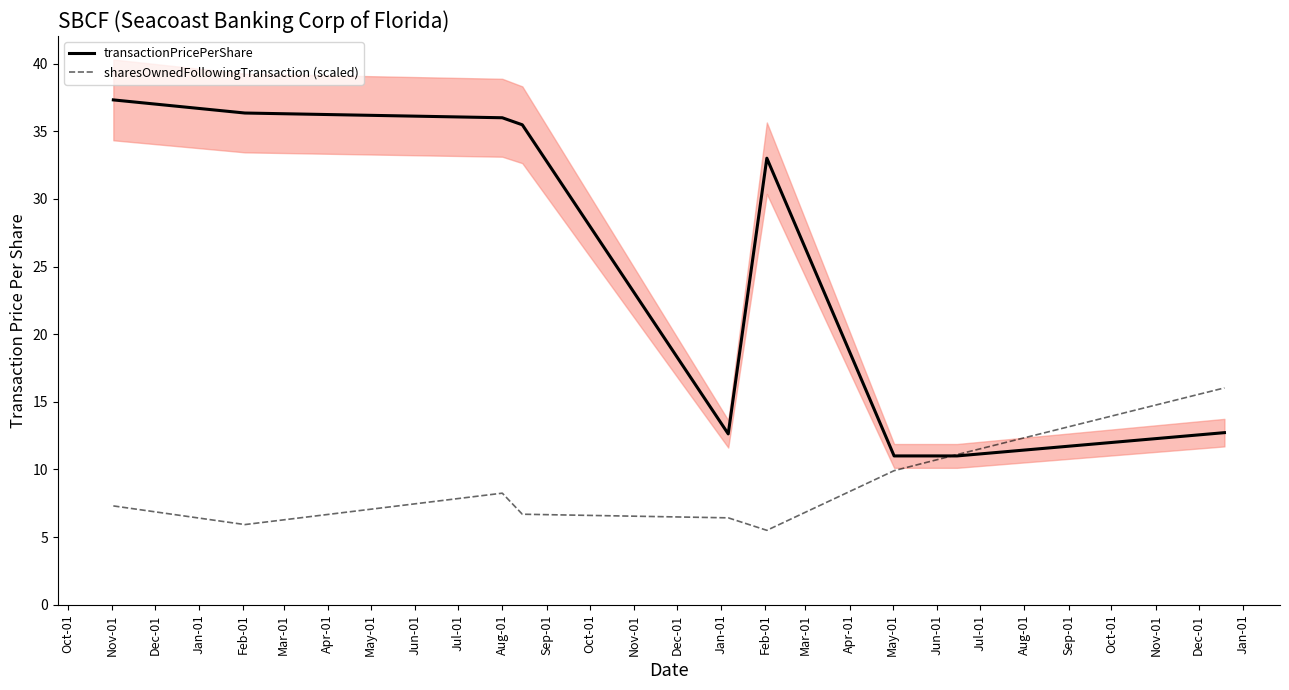

Which series has the widest spread of values?

transactionPricePerShare